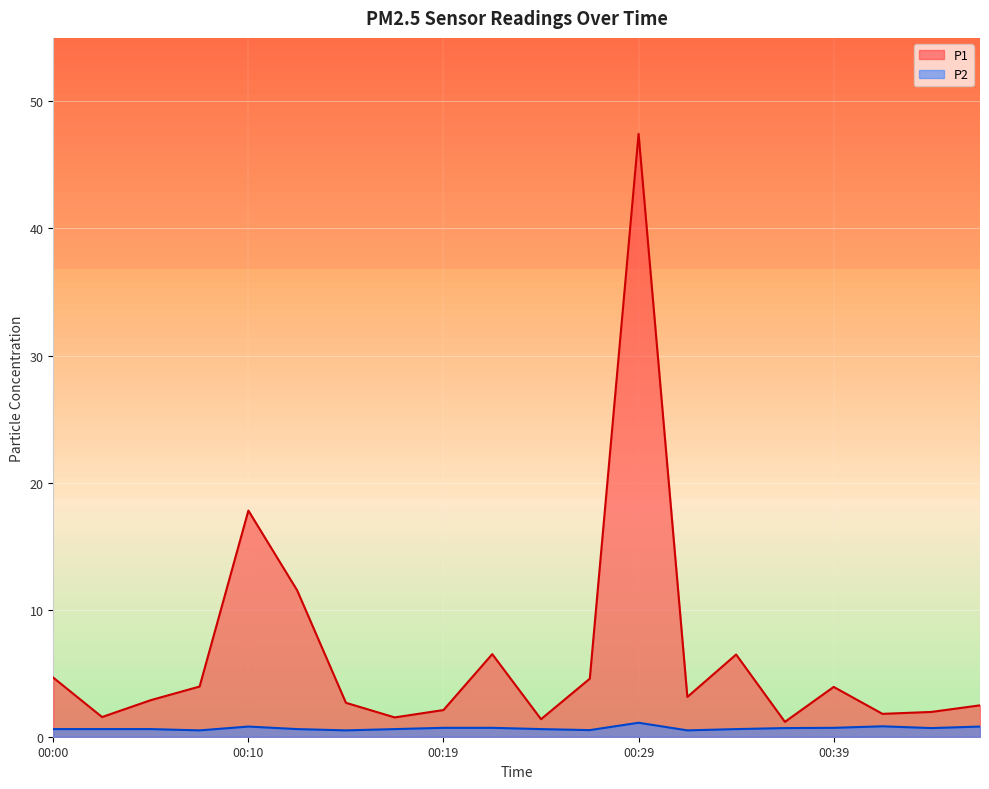

Is the value of P1 at 00:39 greater than the value of P2 at 00:12?

Yes